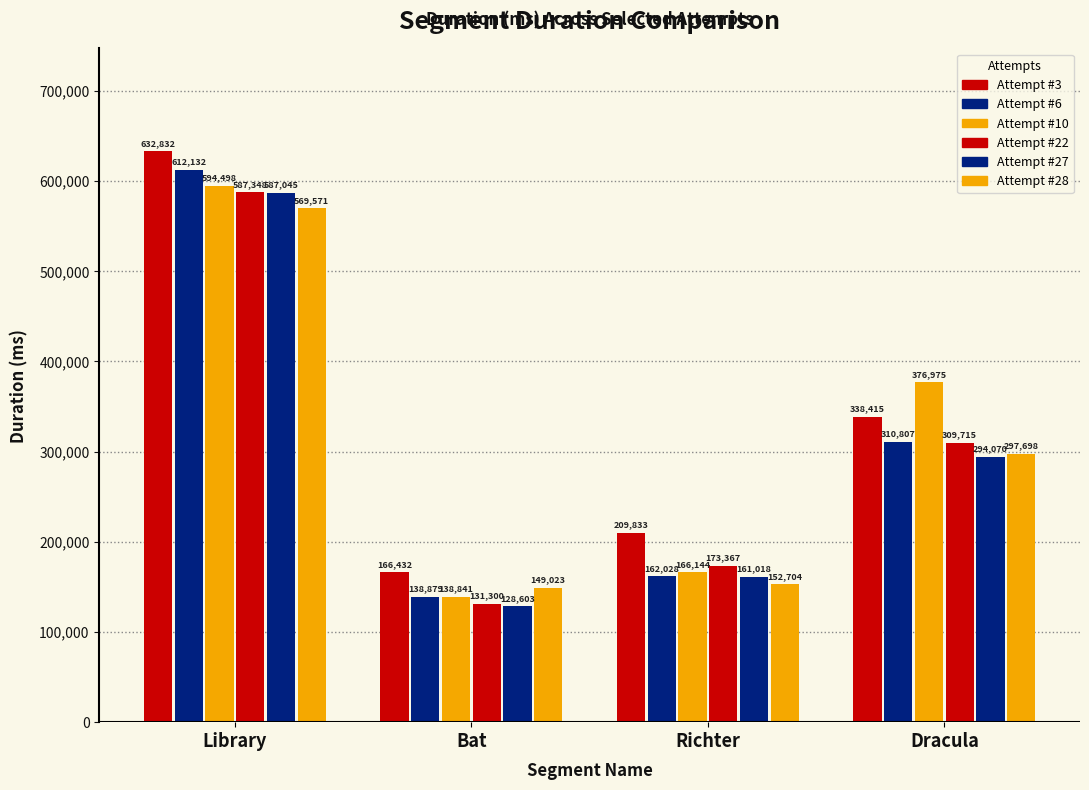

Which label corresponds to the smallest value in the chart?

Bat